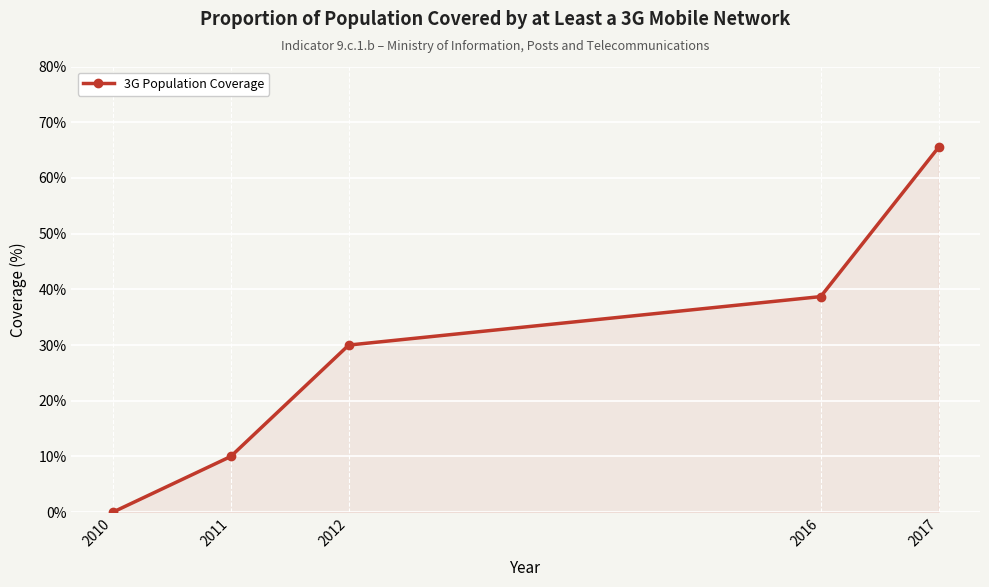

Reading left to right, transcribe all the data shown in this chart.

0.0	10.0	30.0	38.7	65.5